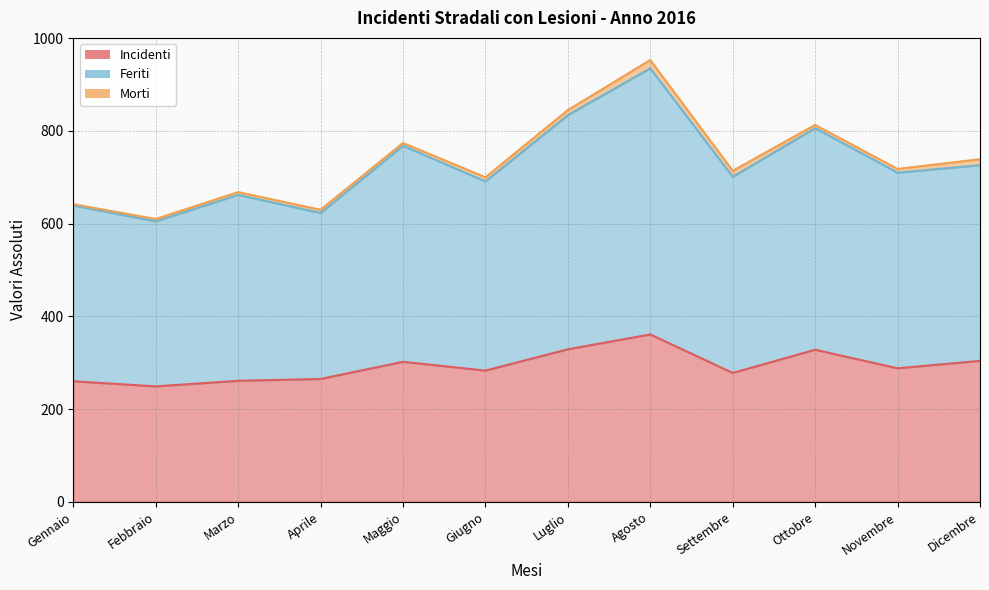

What is the spread (max minus min) of values at Marzo?

401